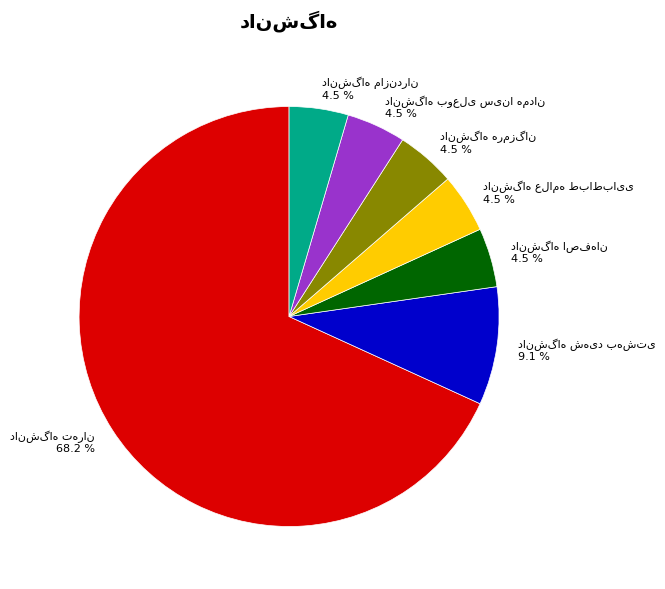

Is there any slice that represents more than half of the pie?

Yes